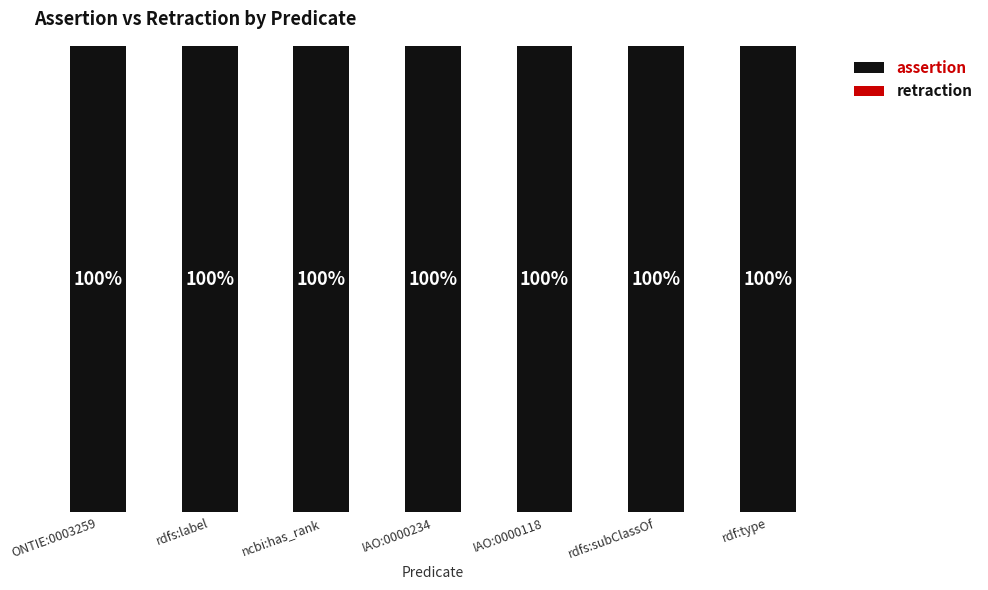

Reading right to left, extract all data points from this chart.

assertion: rdf:type=1	rdfs:subClassOf=1	IAO:0000118=1	IAO:0000234=1	ncbi:has_rank=1	rdfs:label=1	ONTIE:0003259=1
retraction: rdf:type=0	rdfs:subClassOf=0	IAO:0000118=0	IAO:0000234=0	ncbi:has_rank=0	rdfs:label=0	ONTIE:0003259=0